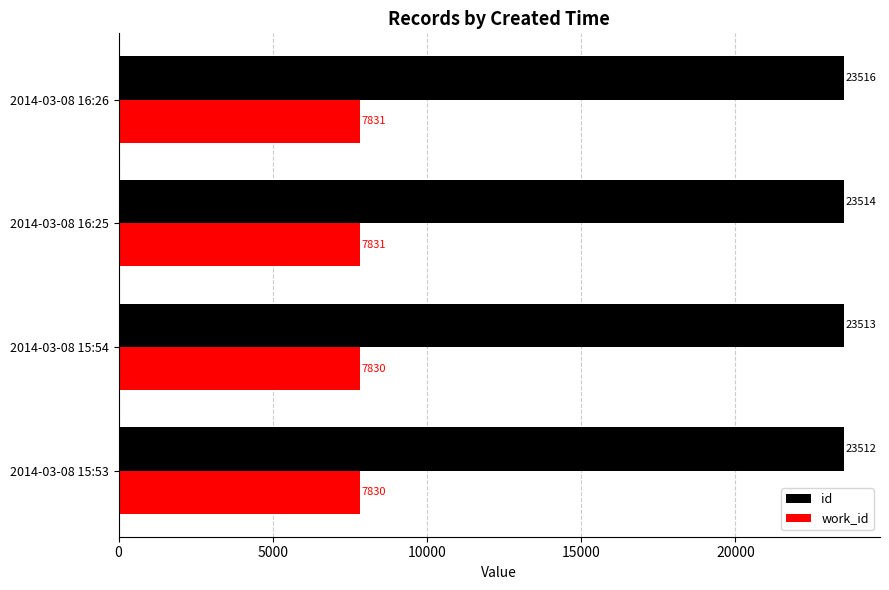

How many distinct data groups are displayed?

2